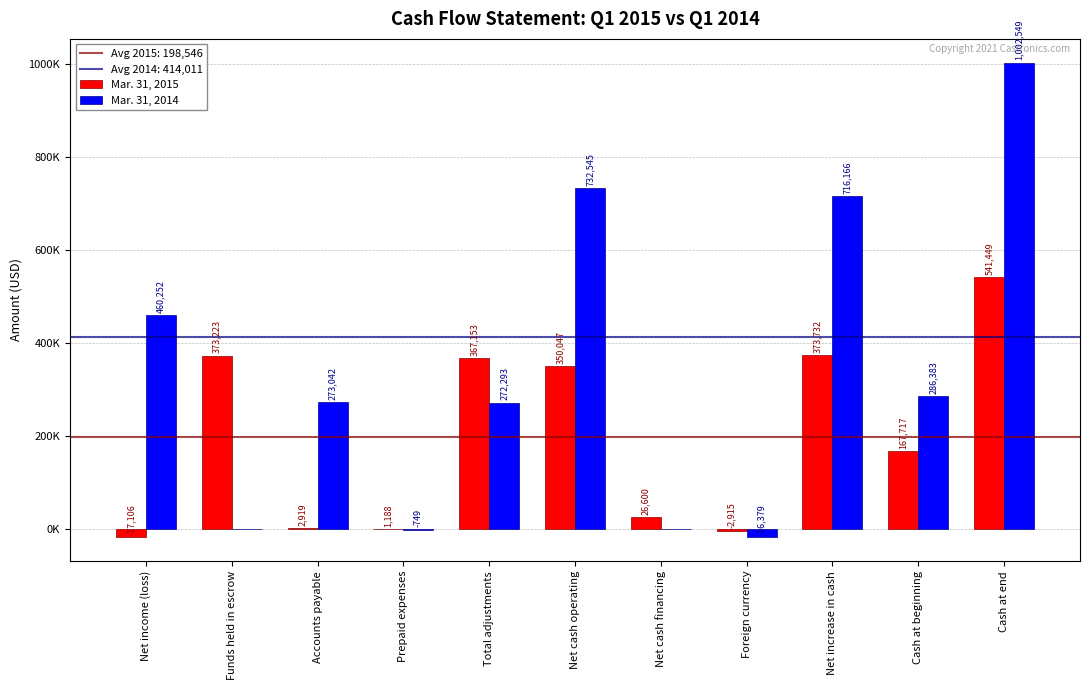

Count the number of categories in the chart.

11